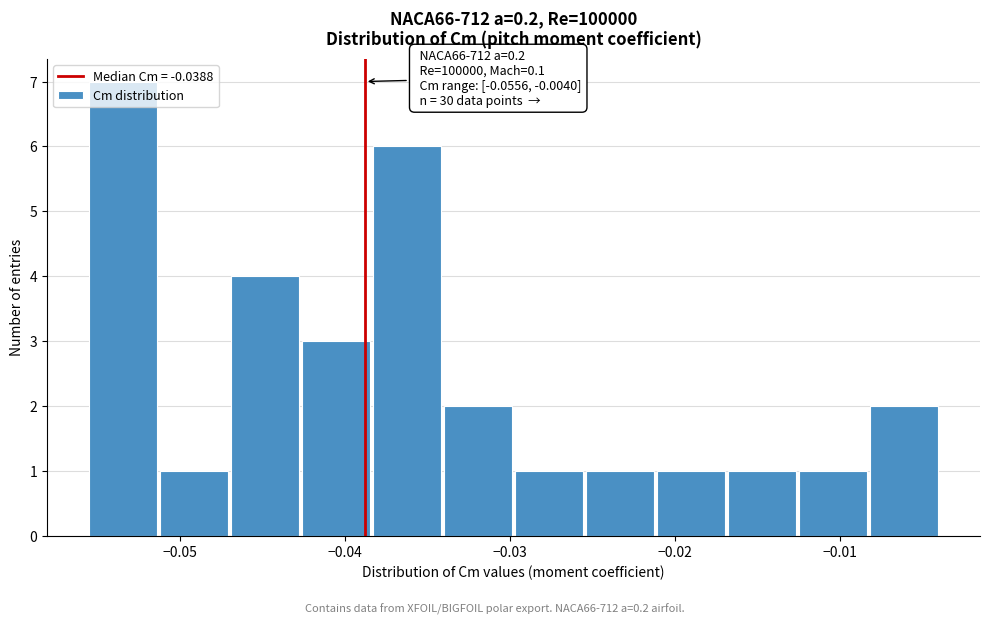

Which range on the x-axis has the tallest bar?

-0.056 to -0.051